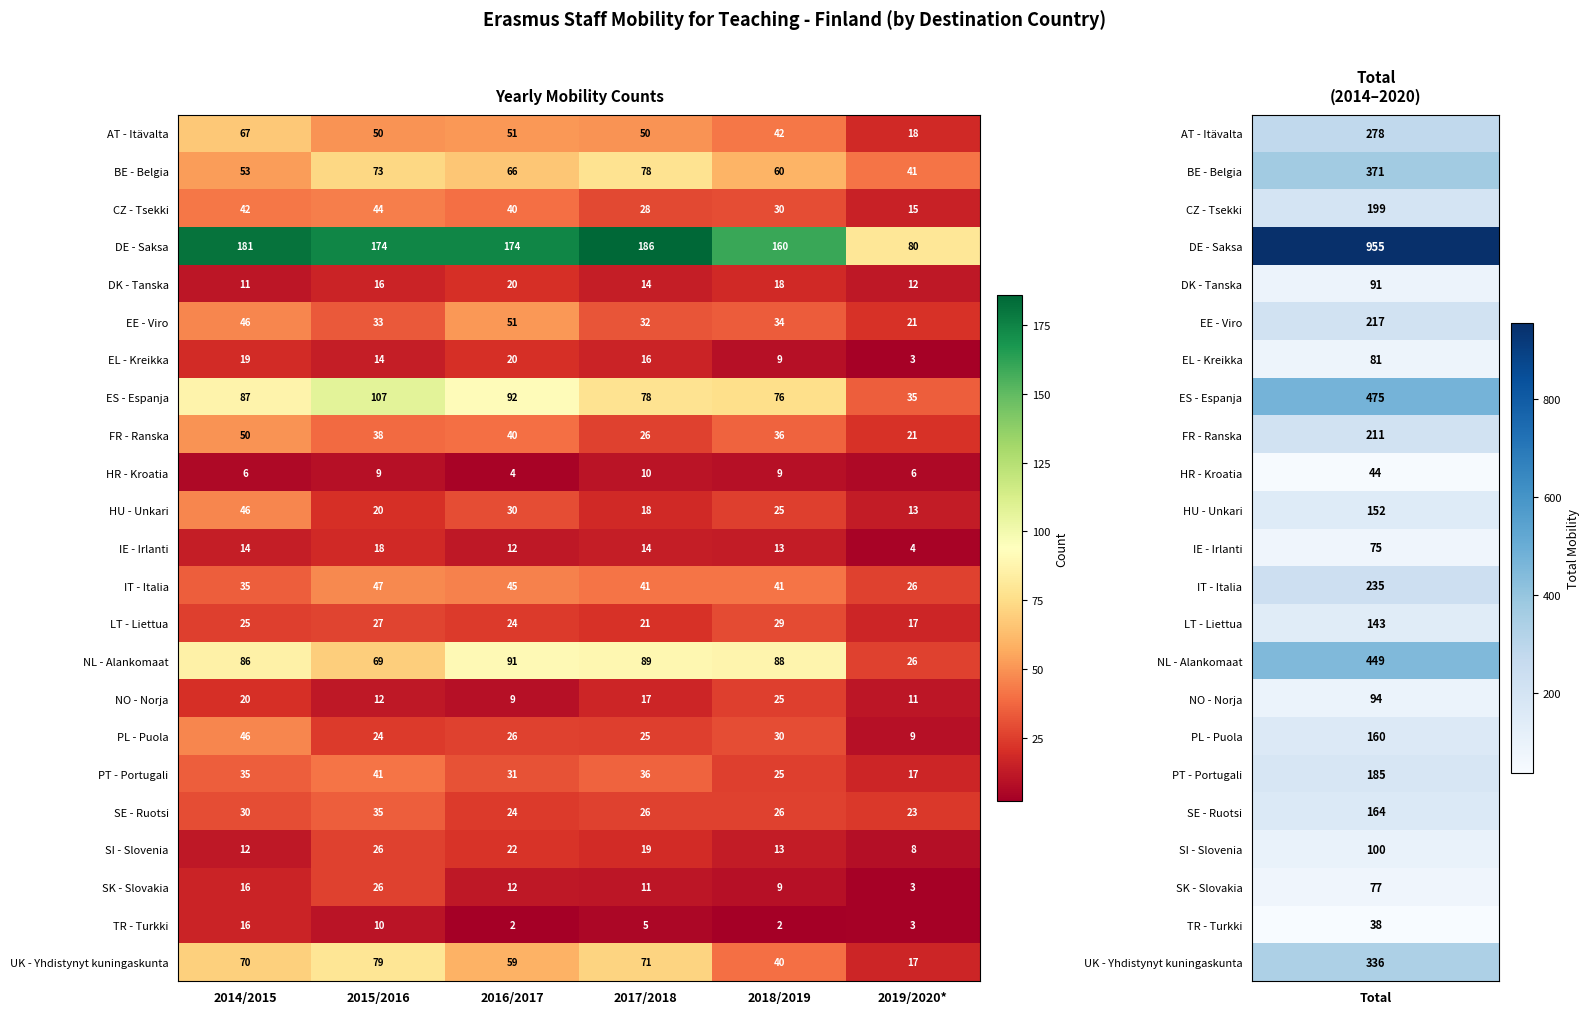

What is the approximate value of UK - Yhdistynyt kuningaskunta at 2017/2018, to the nearest 10?

70